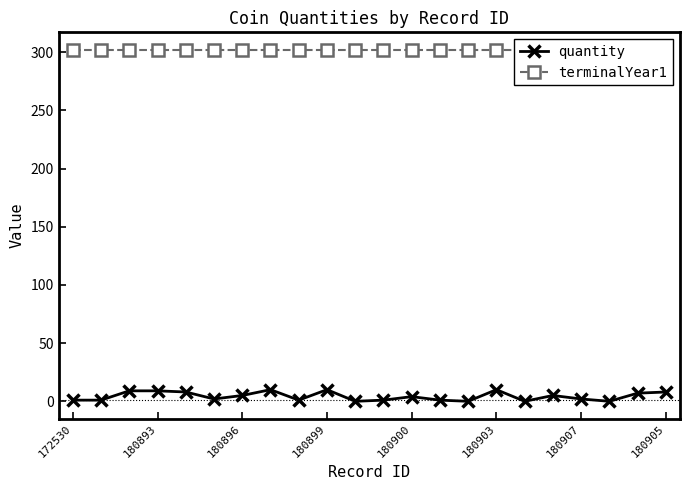

What is the highest value of the quantity series?

10